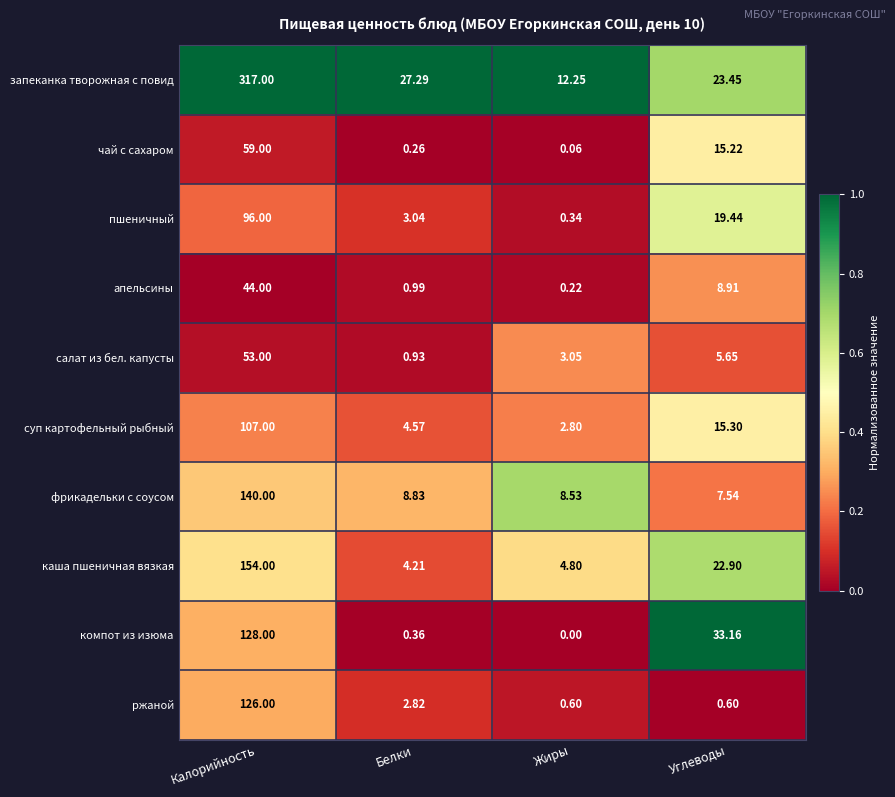

Is the value of пшеничный at Углеводы greater than the value of апельсины at Белки?

Yes